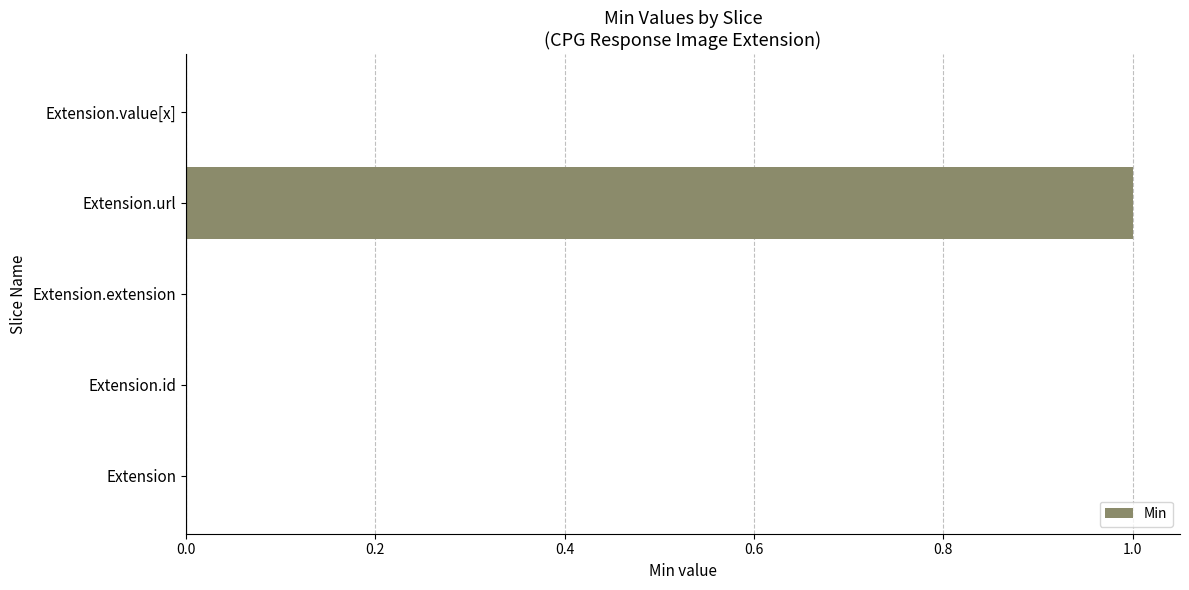

What is the sum of all values?

1